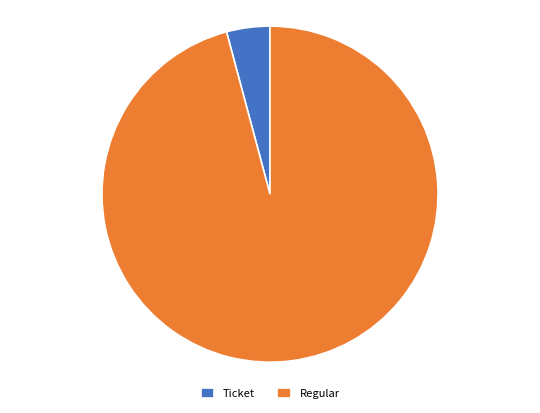

True or false: Regular accounts for 96% of the total.

True